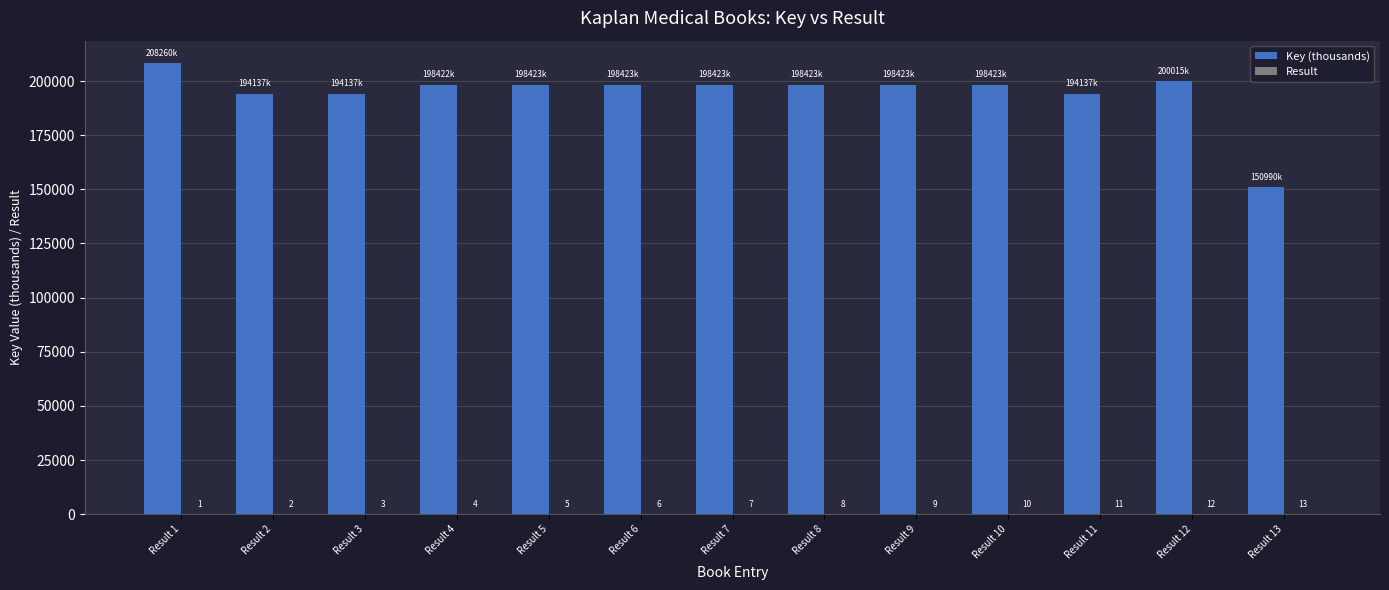

How many distinct data groups are displayed?

2